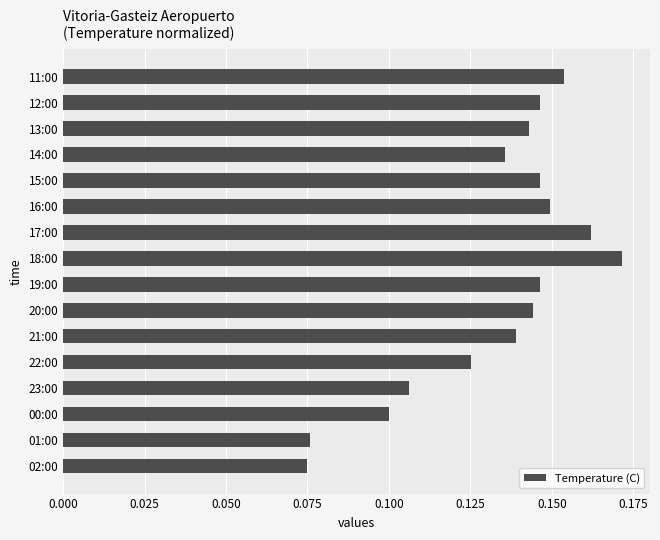

Which label corresponds to the largest value in the chart?

18:00